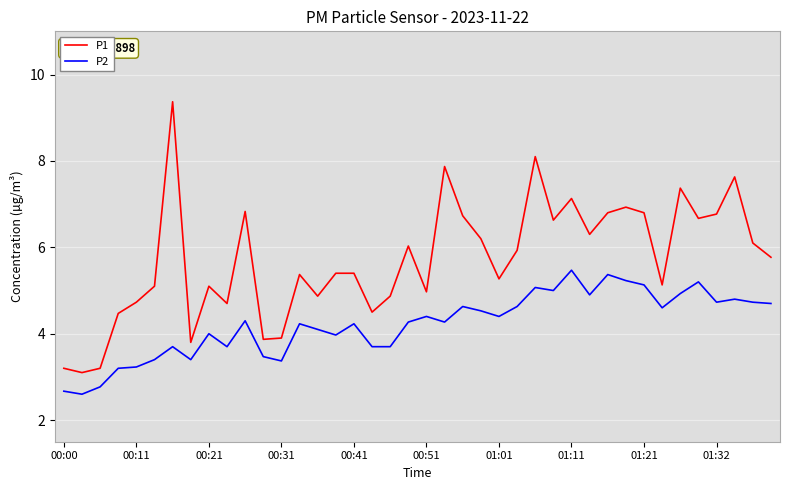

Which series has the largest range (max minus min)?

P1